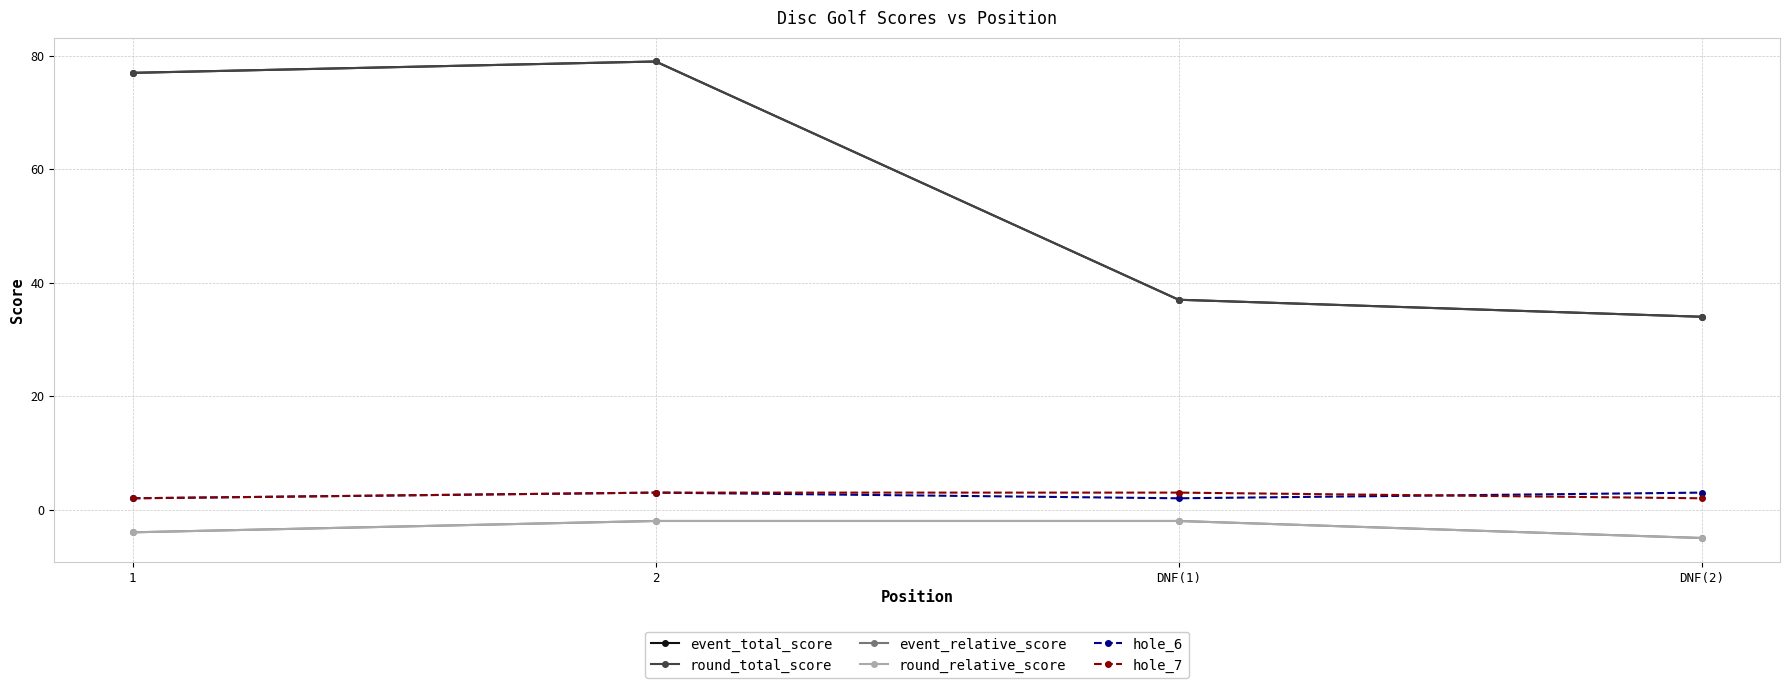

Which series has the largest total across all categories?

event_total_score